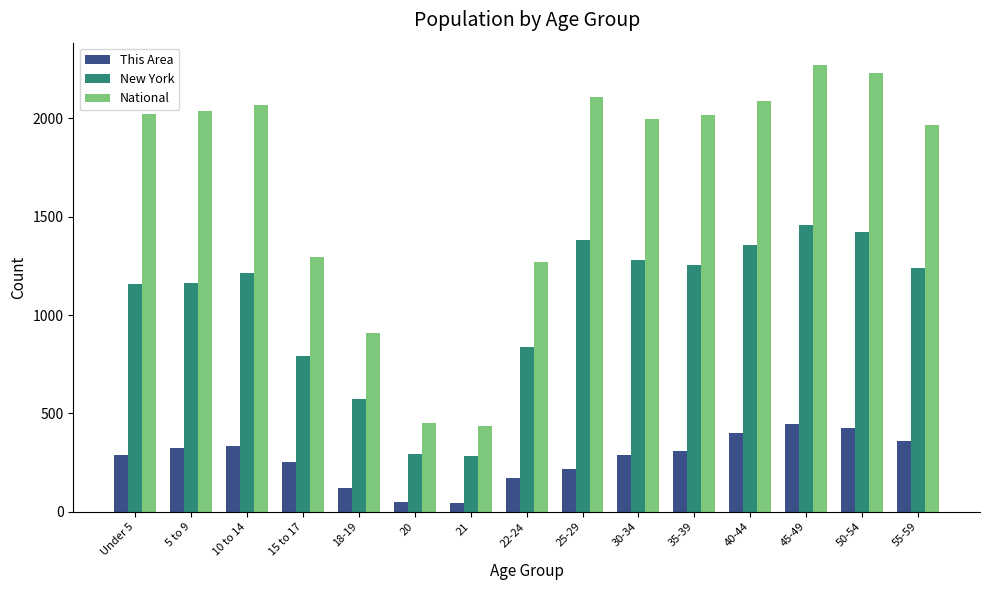

What position from the left is 20?

6